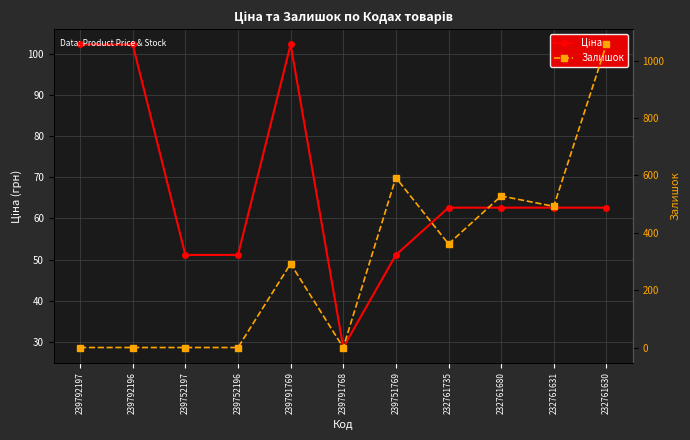

What is the label of the 6th point from the left?

239791768